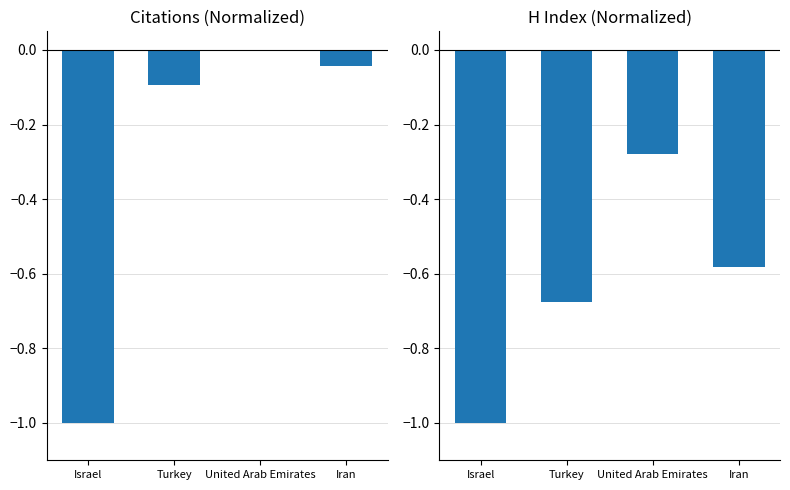

At Israel, list the series in order from largest to smallest.

Citations (normalized), H index (normalized)